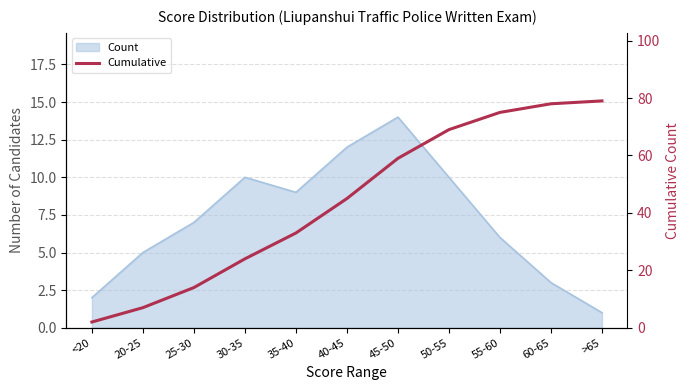

Does the chart display data point markers on the line(s)?

No